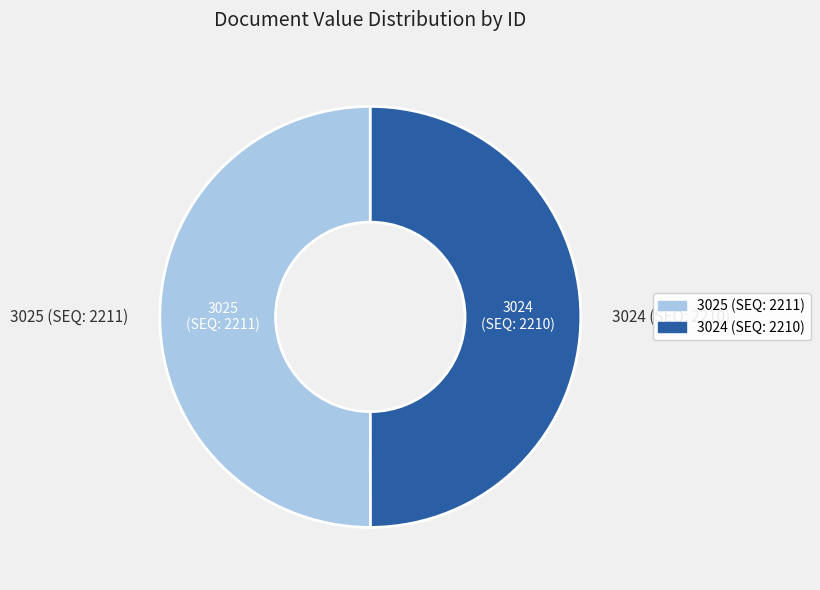

True or false: 3025 accounts for 50% of the total.

True